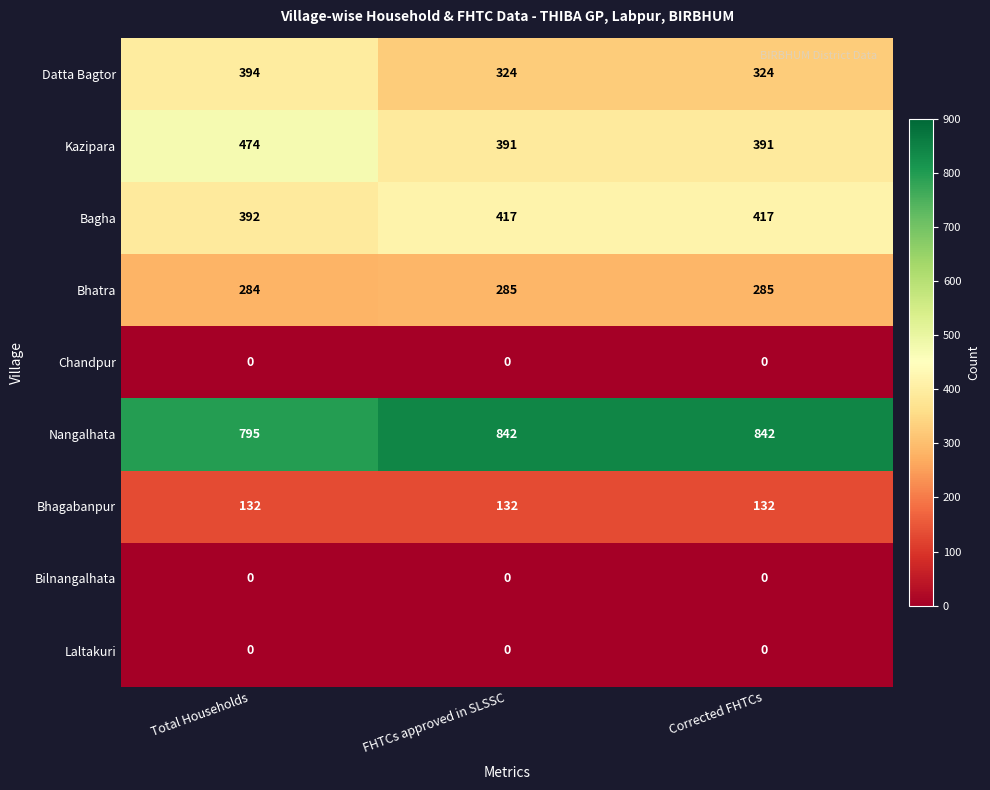

What value does the Nangalhata series have at Corrected FHTCs?

842